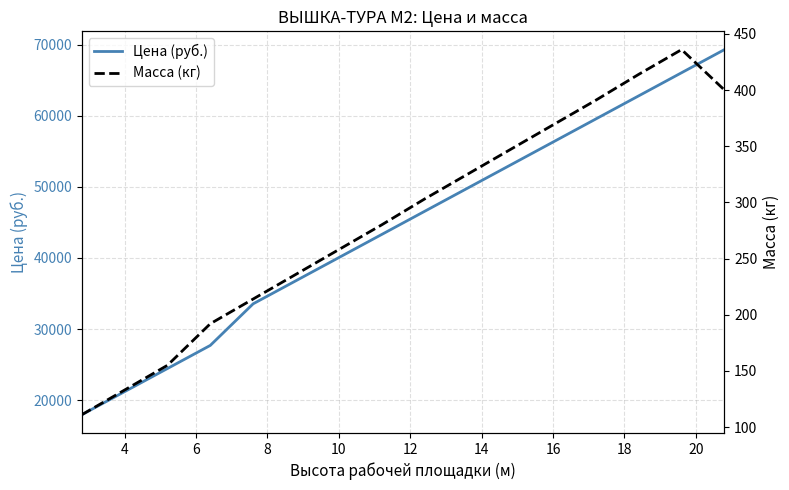

What is the maximum value for Масса (кг)?

436